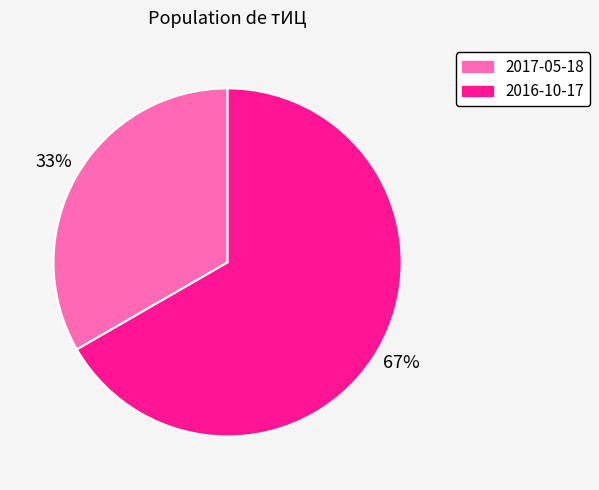

To the nearest percent, what is the average slice percentage?

50%